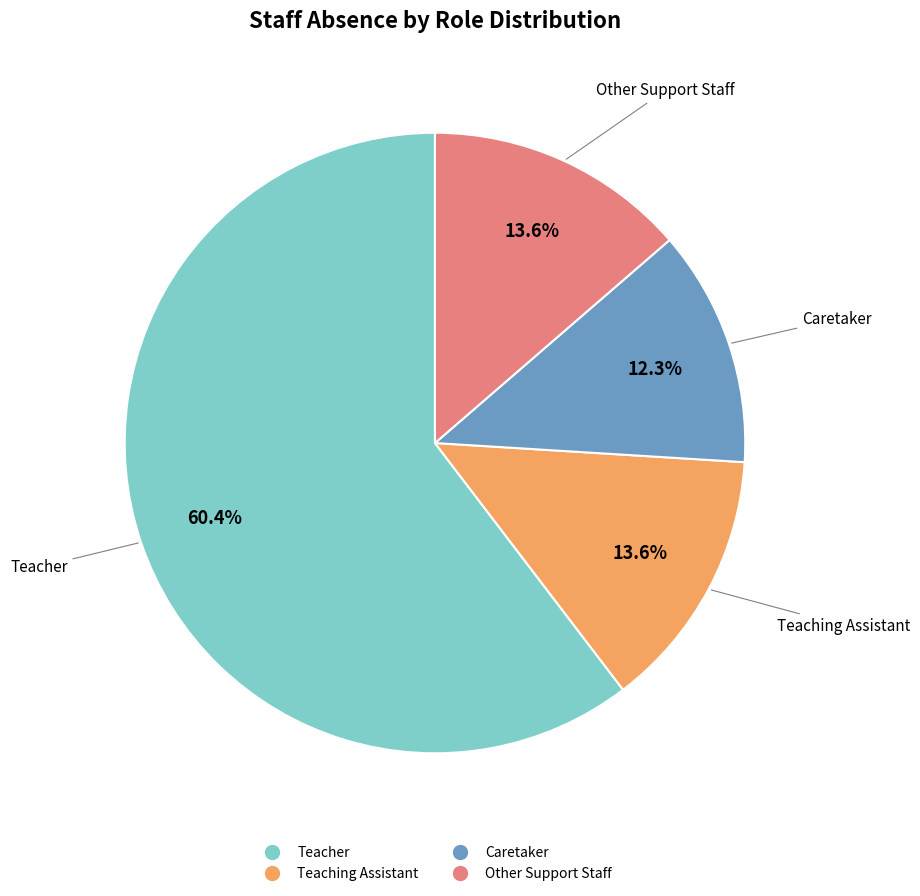

What percentage is the Teacher slice, to the nearest percent?

60%